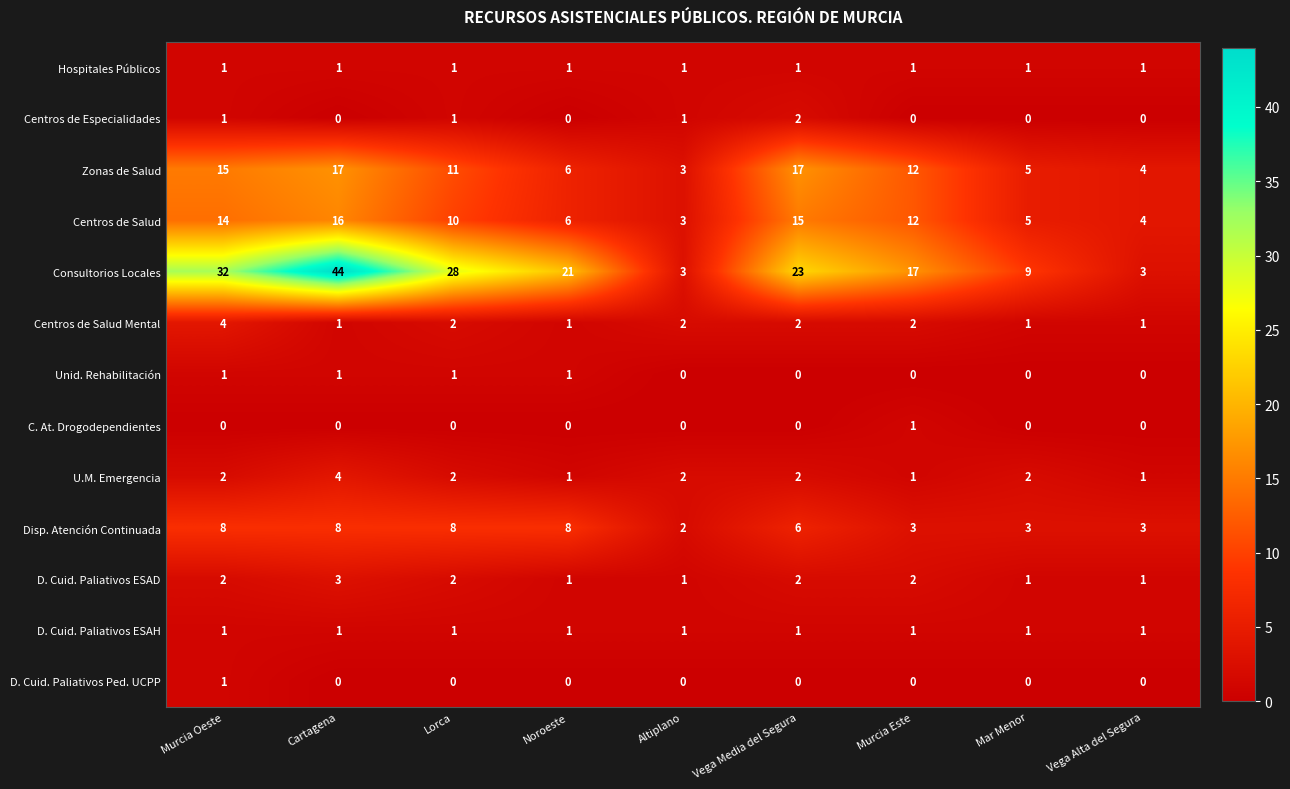

How many series are shown in this chart?

13